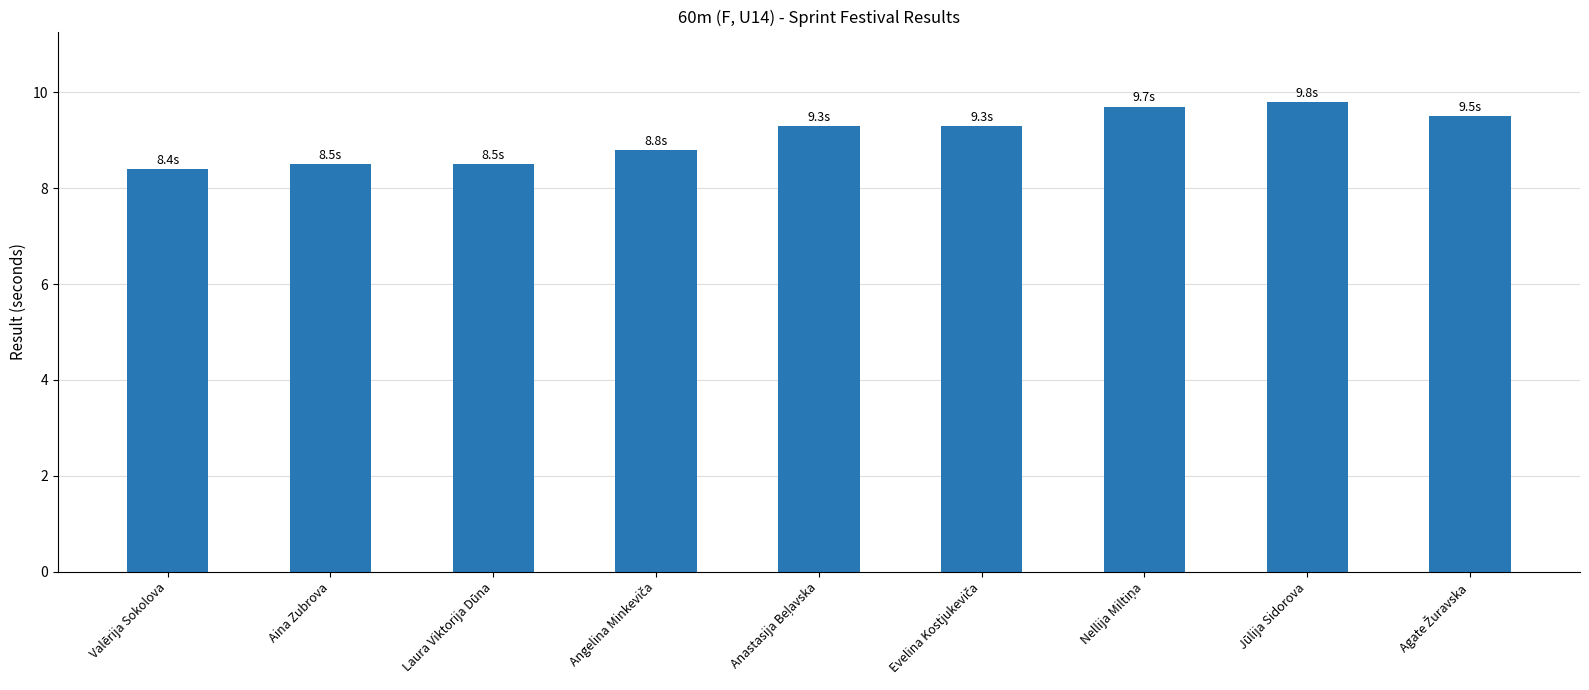

What is the greatest value displayed?

9.8